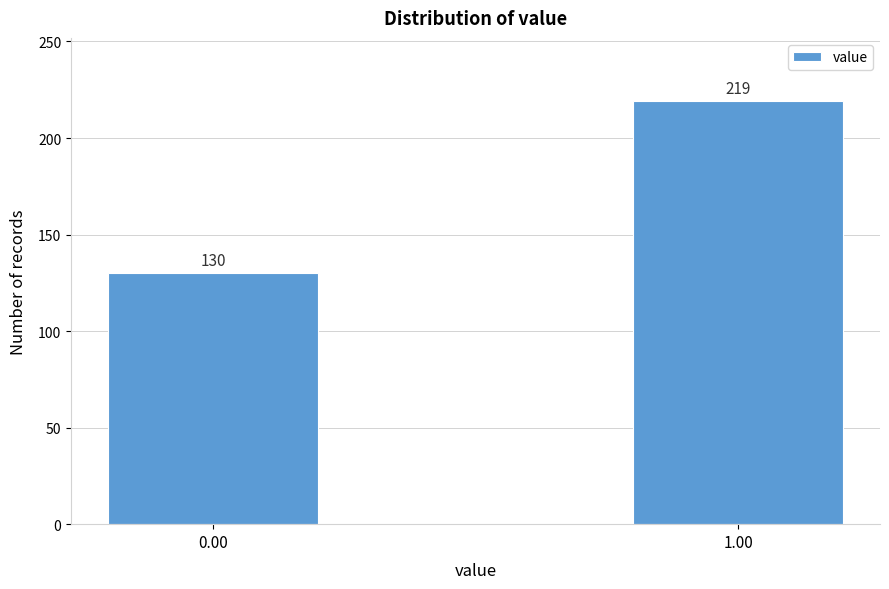

Reading left to right, transcribe all the data shown in this chart.

0.00=130	1.00=219